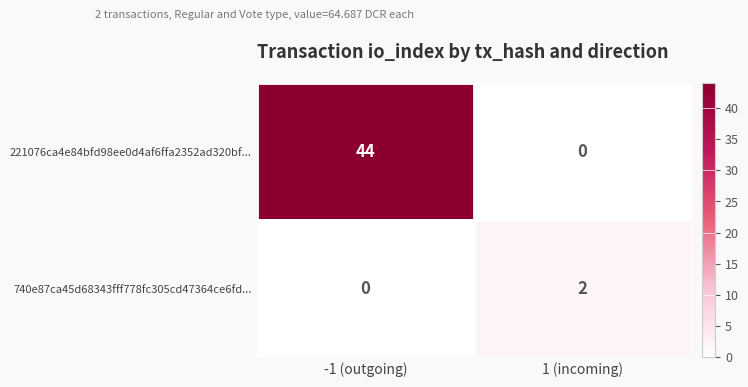

At -1 (outgoing), list the series in order from largest to smallest.

221076ca4e84bfd98ee0d4af6ffa2352ad320bf..., 740e87ca45d68343fff778fc305cd47364ce6fd...